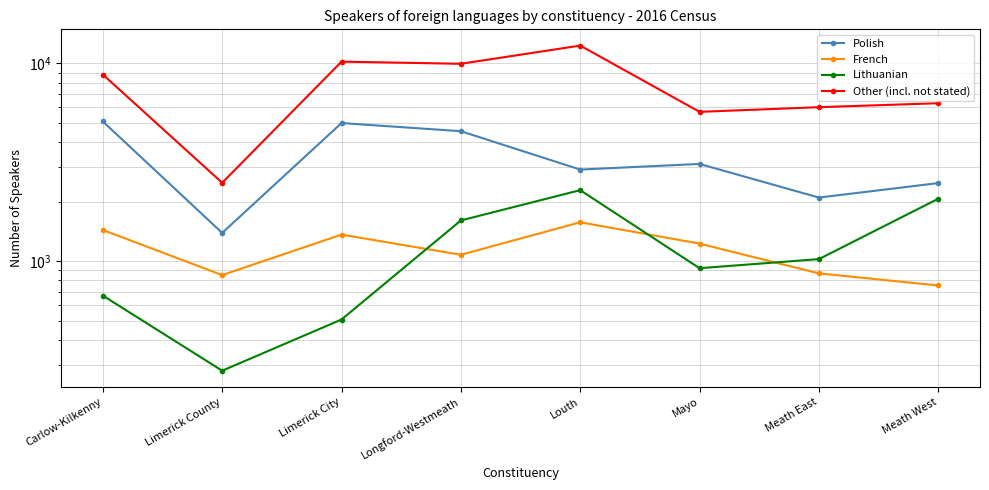

Reading left to right, extract all data points from this chart.

Polish: Carlow-Kilkenny=5090	Limerick County=1392	Limerick City=4998	Longford-Westmeath=4546	Louth=2909	Mayo=3106	Meath East=2100	Meath West=2485
French: Carlow-Kilkenny=1440	Limerick County=852	Limerick City=1365	Longford-Westmeath=1079	Louth=1575	Mayo=1229	Meath East=869	Meath West=755
Lithuanian: Carlow-Kilkenny=671	Limerick County=280	Limerick City=508	Longford-Westmeath=1609	Louth=2289	Mayo=923	Meath East=1026	Meath West=2071
Other (incl. not stated): Carlow-Kilkenny=8790	Limerick County=2494	Limerick City=10213	Longford-Westmeath=9962	Louth=12311	Mayo=5695	Meath East=6011	Meath West=6296